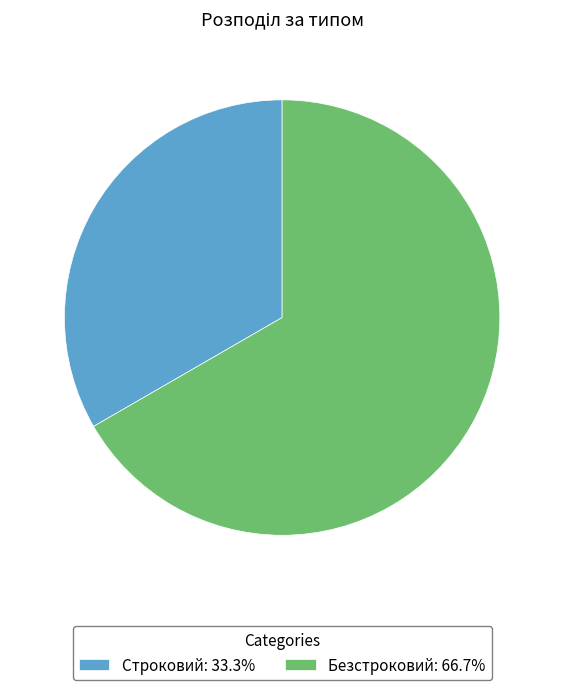

Does Безстроковий: 66.7% account for over 50% of the chart?

Yes